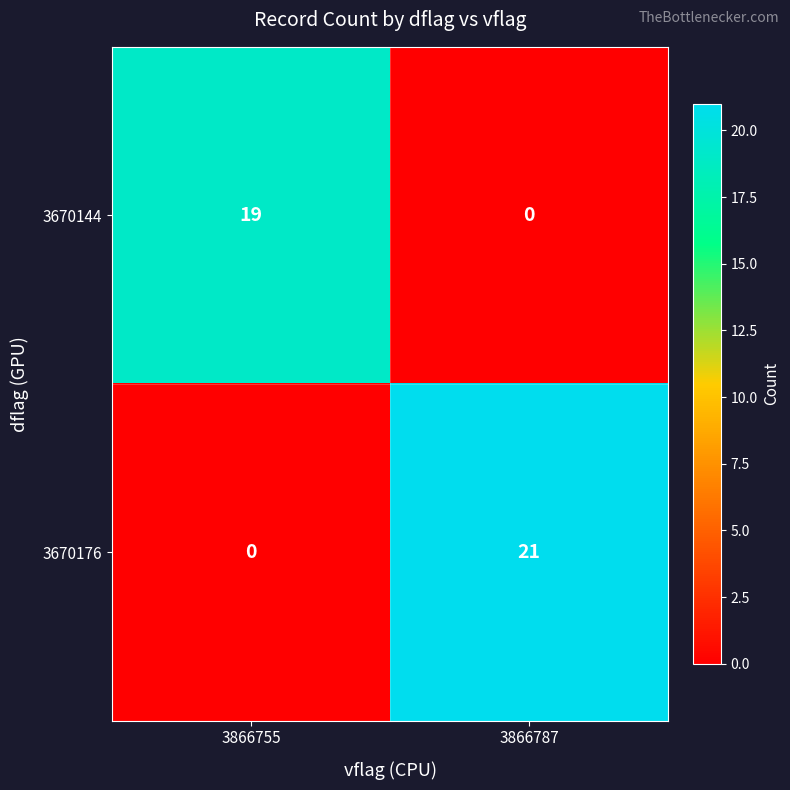

Which series has the largest range (max minus min)?

3670176